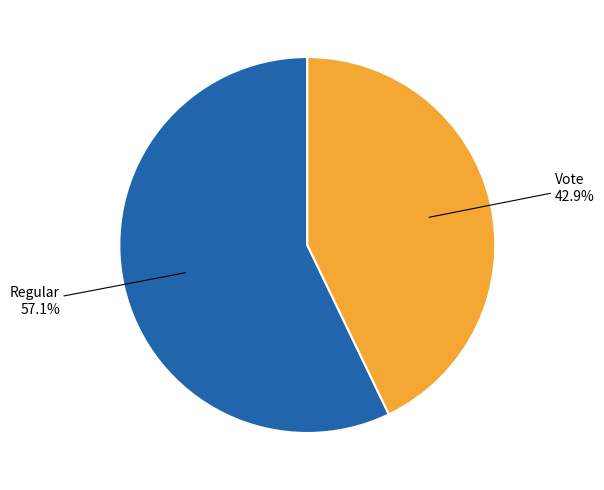

To the nearest percent, what percentage of the pie is Vote?

43%